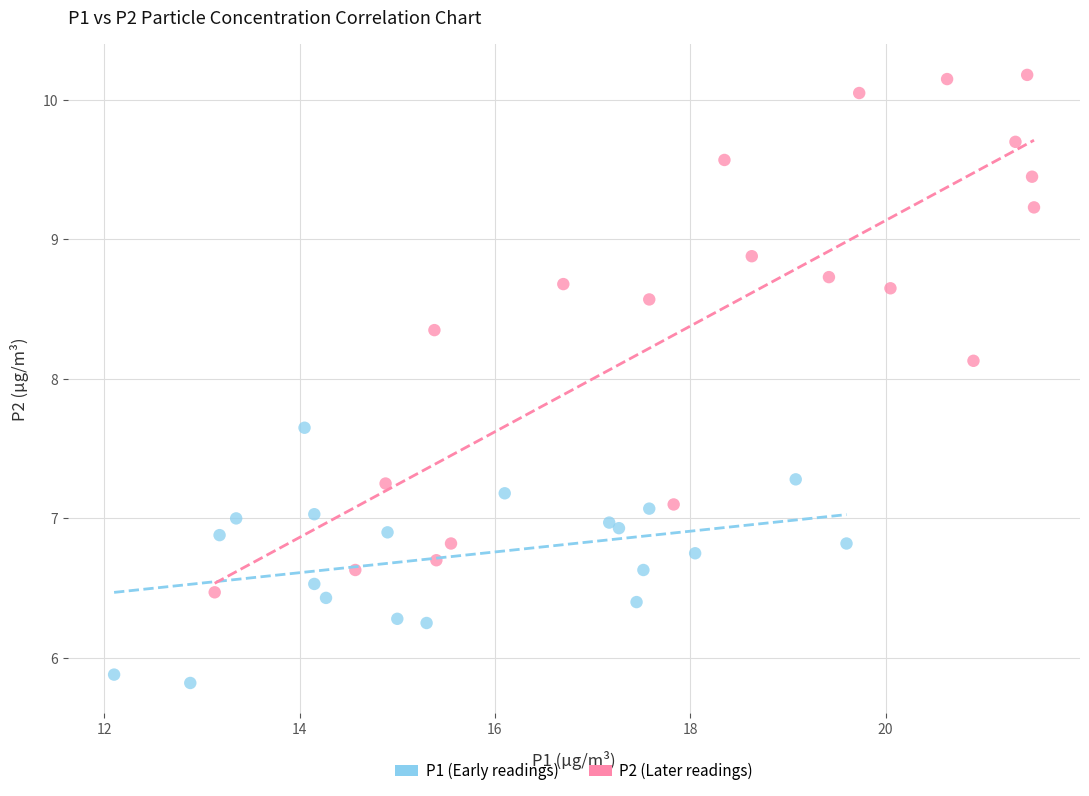

What are all the series names shown in the legend?

P1 (Early readings), P2 (Later readings)